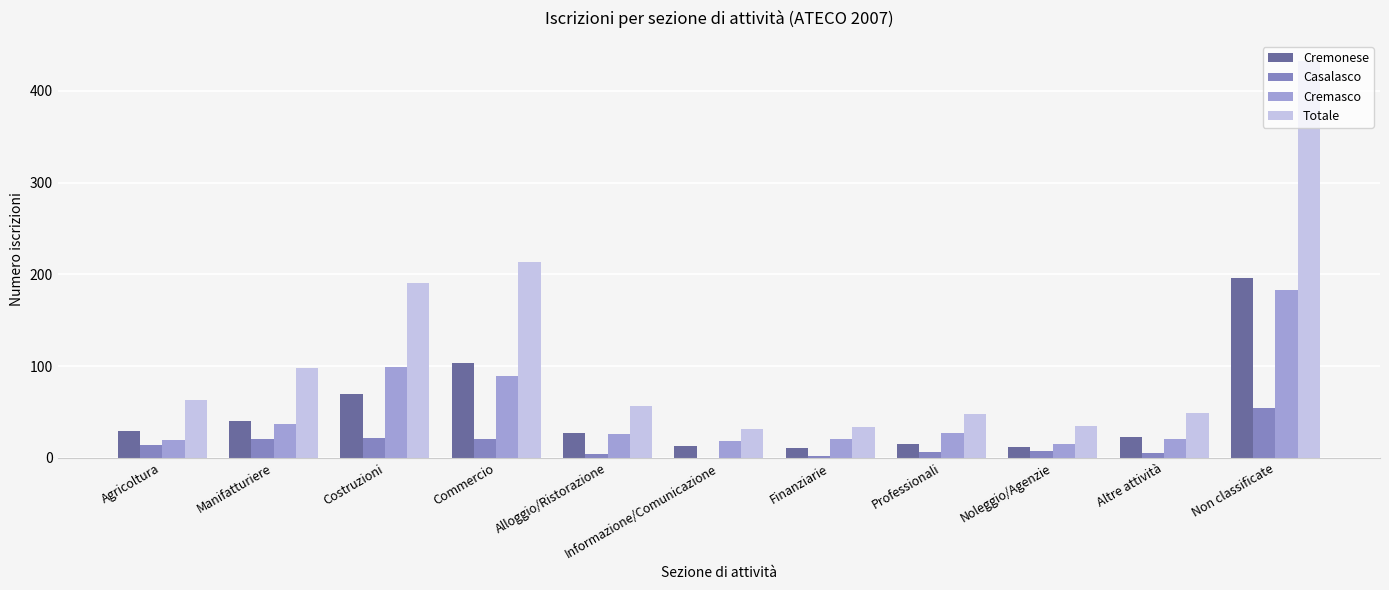

What is the difference between the Totale values at Commercio and Professionali?

165